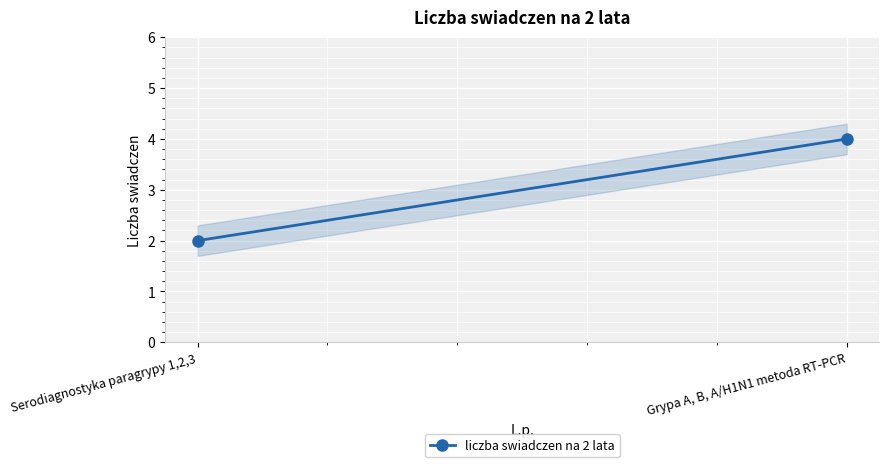

List the labels in order of value, smallest first.

Serodiagnostyka paragrypy 1,2,3, Grypa A, B, A/H1N1 metoda RT-PCR